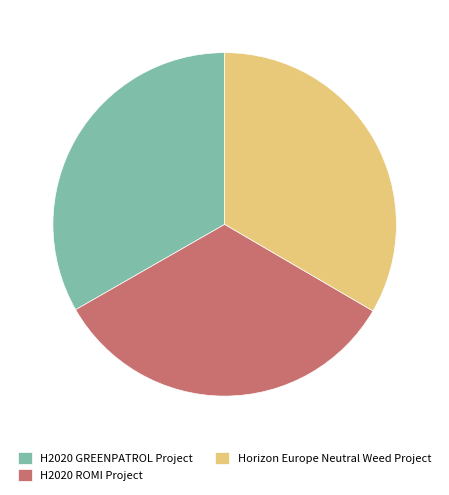

Is there any slice that represents more than half of the pie?

No